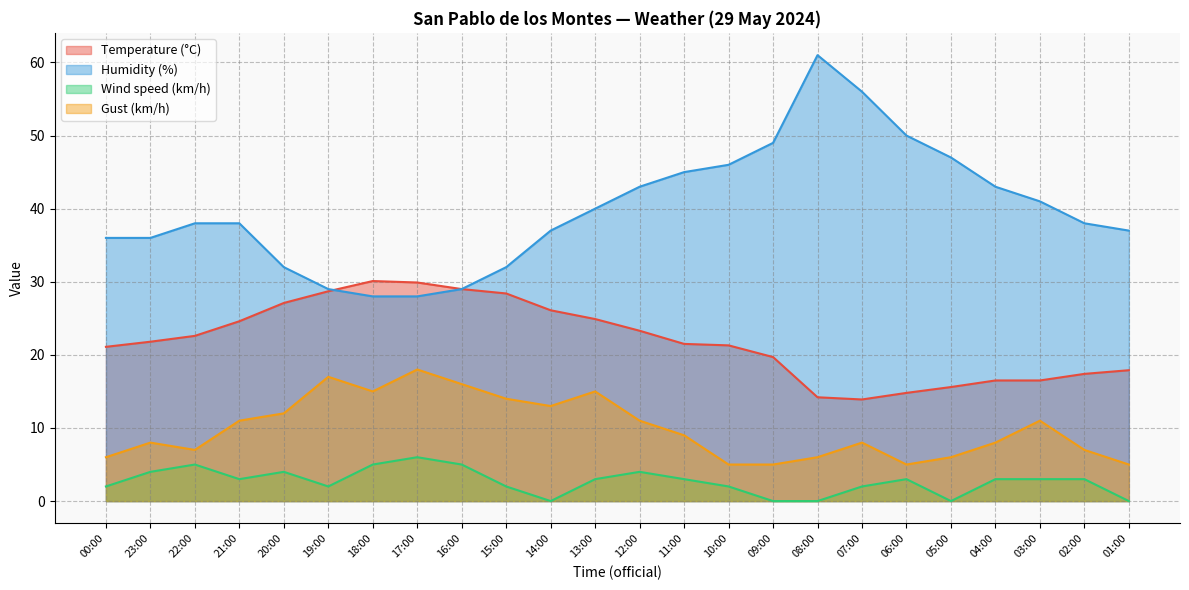

True or false: Wind speed (km/h) and Humidity (%) intersect in this chart.

False